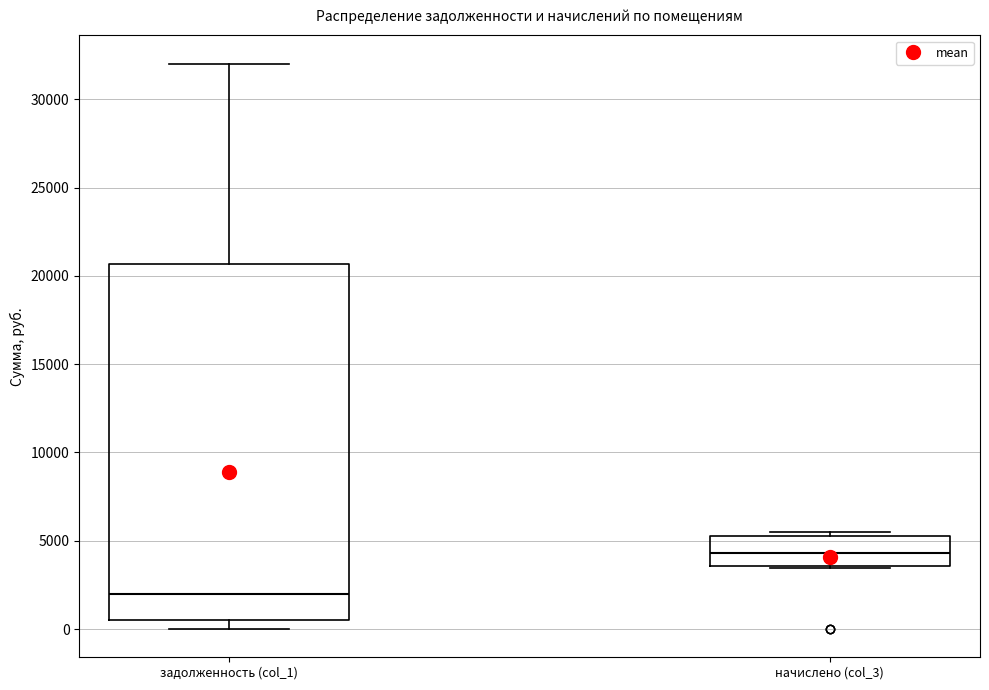

Comparing the boxes themselves (not the whiskers), which one is the tallest?

задолженность (col_1)